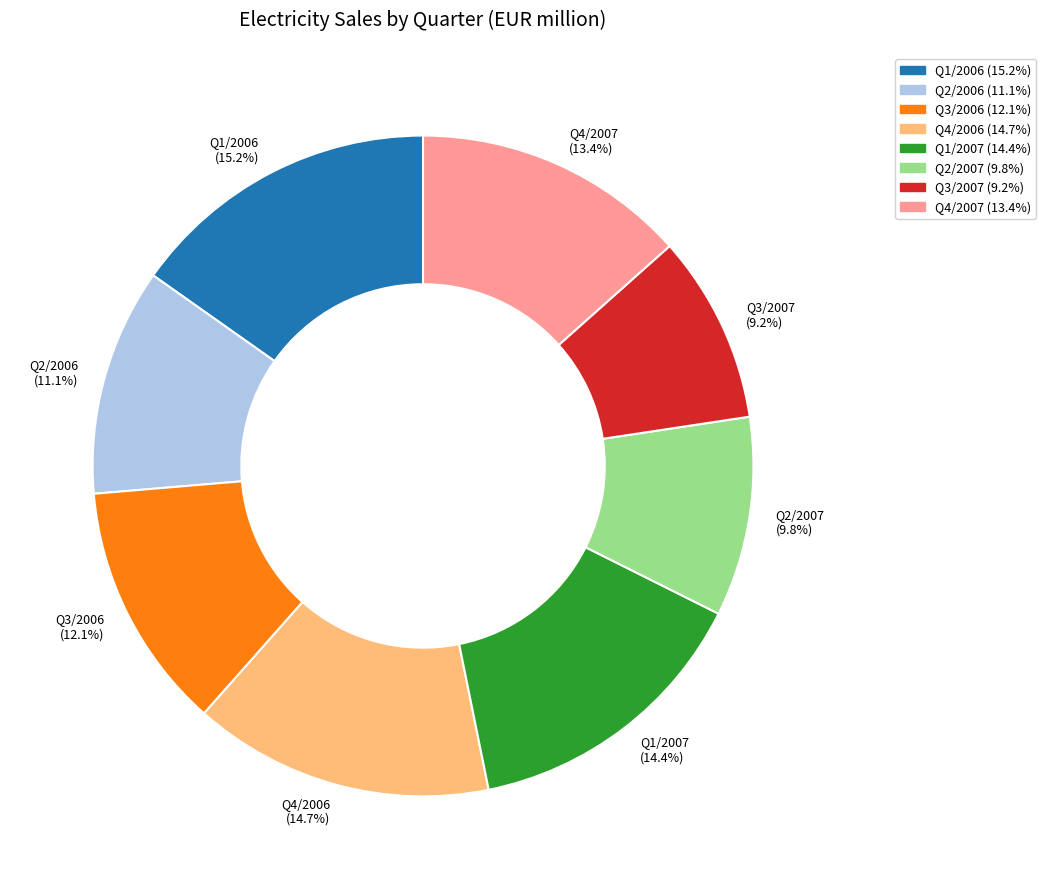

Is there a majority slice in this chart?

No